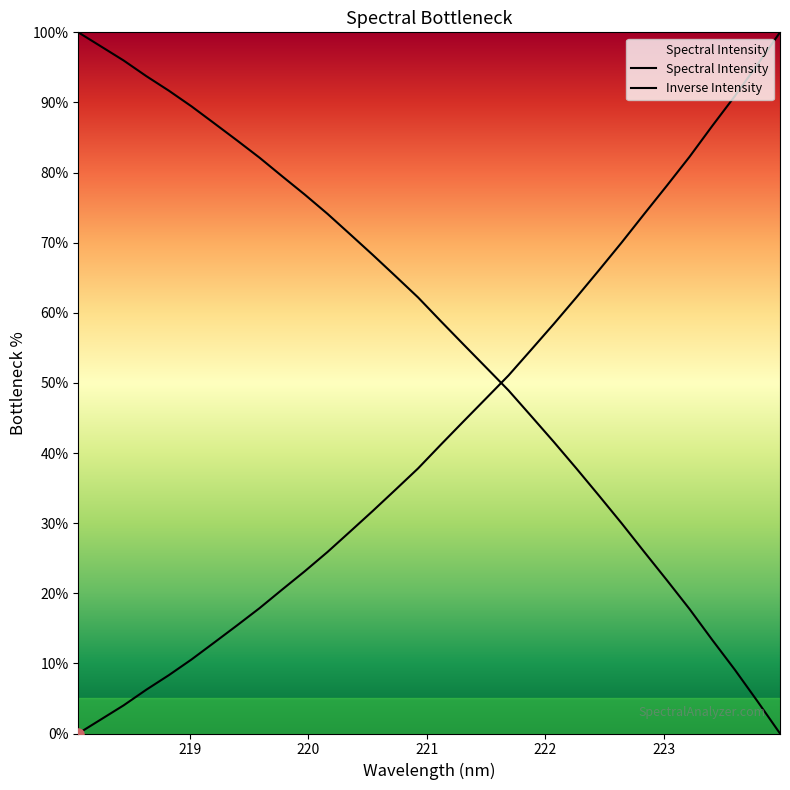

Reading right to left, transcribe all the data shown in this chart.

Spectral Intensity: 100.0	95.4	90.9	86.6	82.3	78.1	74.1	70.0	66.1	62.2	58.4	54.7	51.1	47.8	44.5	41.2	37.8	34.8	31.7	28.8	25.9	23.1	20.5	17.9	15.4	13.0	10.6	8.3	6.2	4.0	2.0	0.0
Inverse Intensity: 0.0	4.6	9.1	13.4	17.7	21.9	25.9	30.0	33.9	37.8	41.6	45.3	48.9	52.2	55.5	58.8	62.2	65.2	68.3	71.2	74.1	76.9	79.5	82.1	84.6	87.0	89.4	91.7	93.8	96.0	98.0	100.0